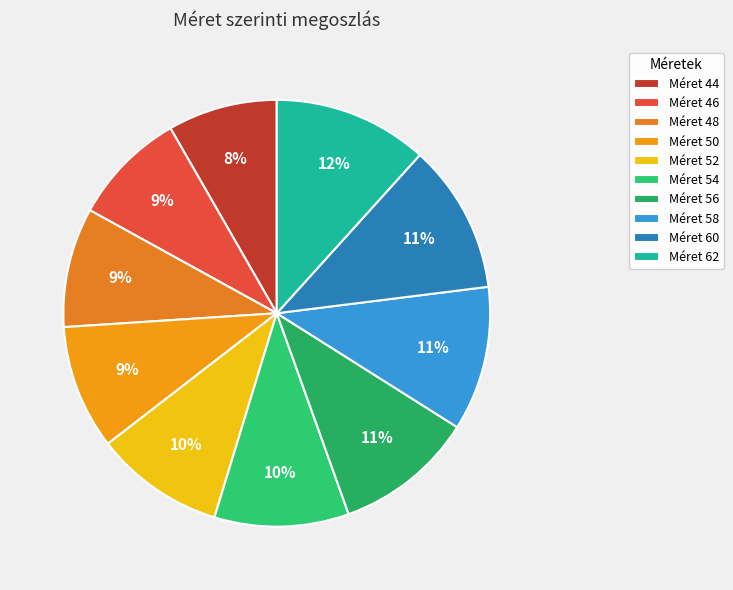

What is the smallest slice in the pie chart?

44